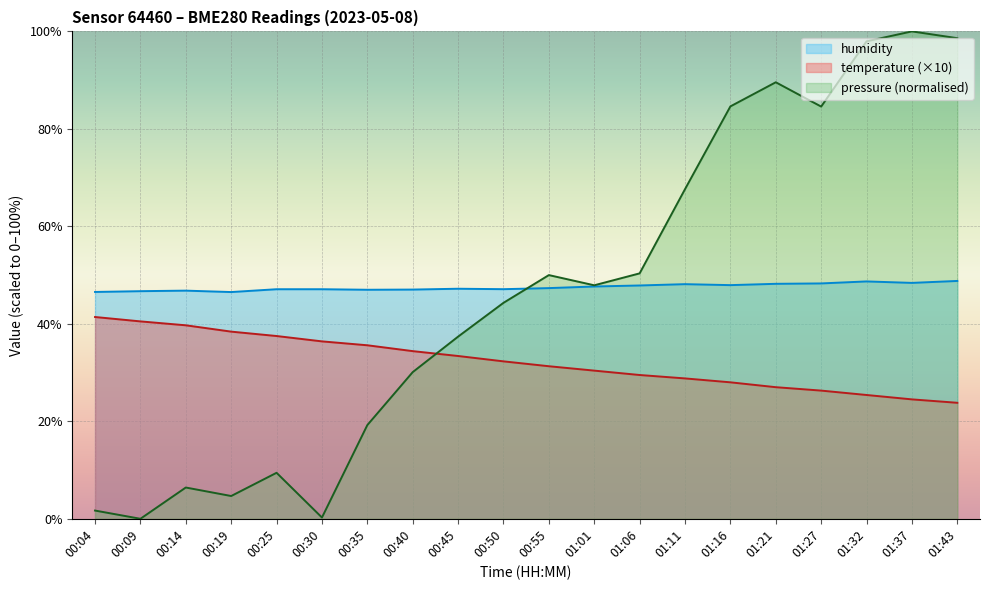

Between 01:21 and 01:37, which series saw the biggest shift?

pressure (normalised)